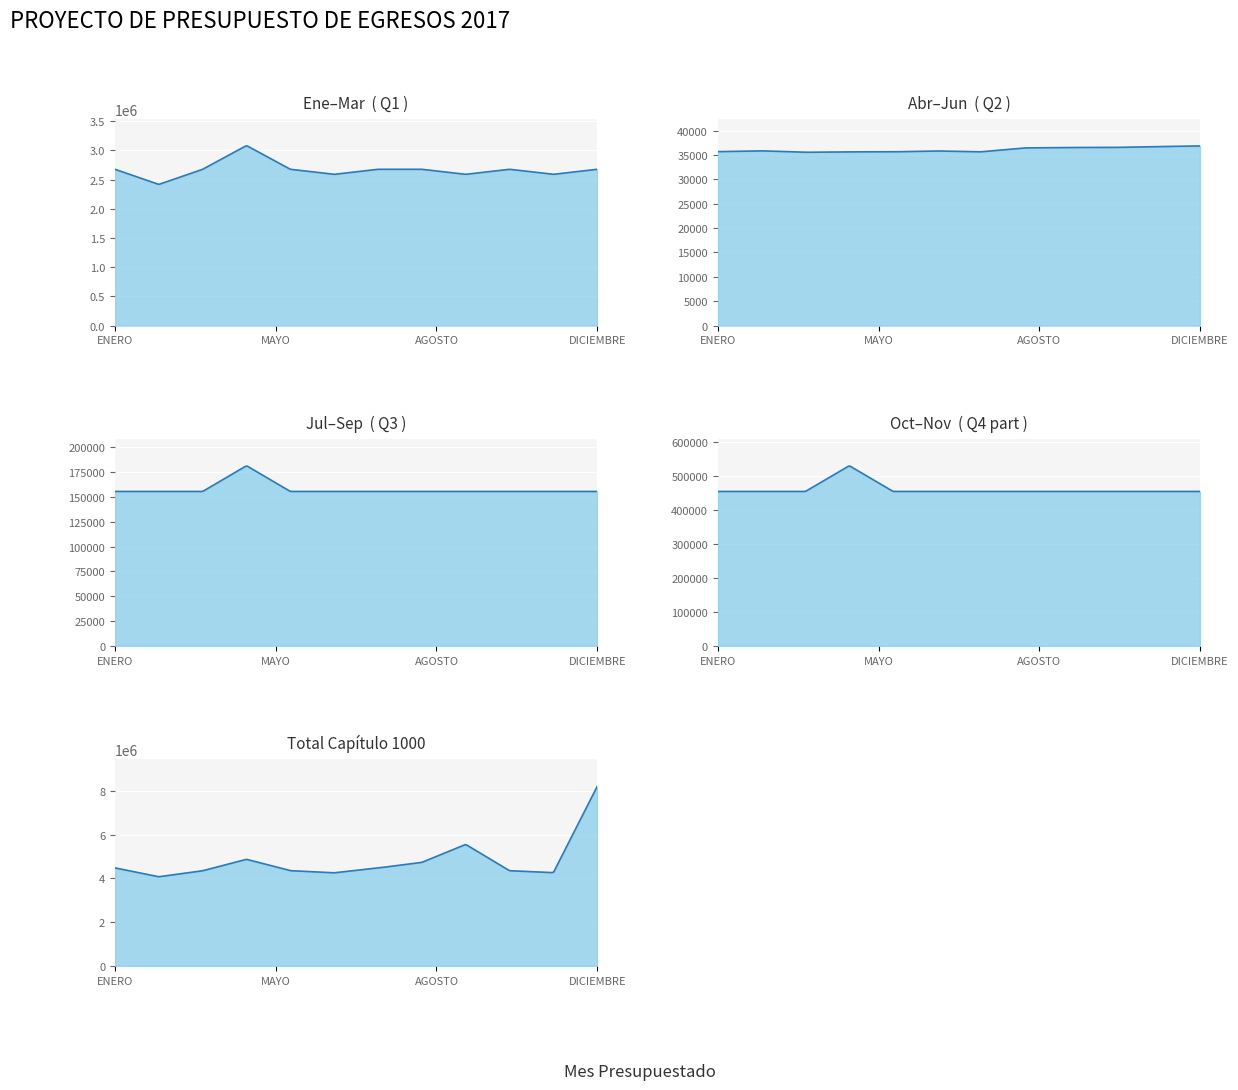

Is the value of TOTAL CAPITULO 1000 at ENERO greater than the value of SUELDO BASE at FEBRERO?

Yes